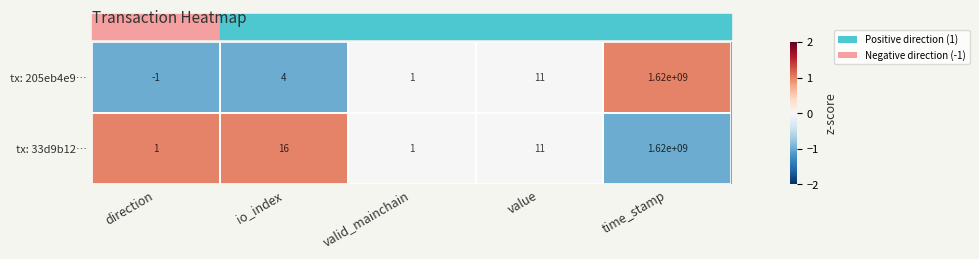

What is the sum of all tx: 205eb4e9… values?

1620000015